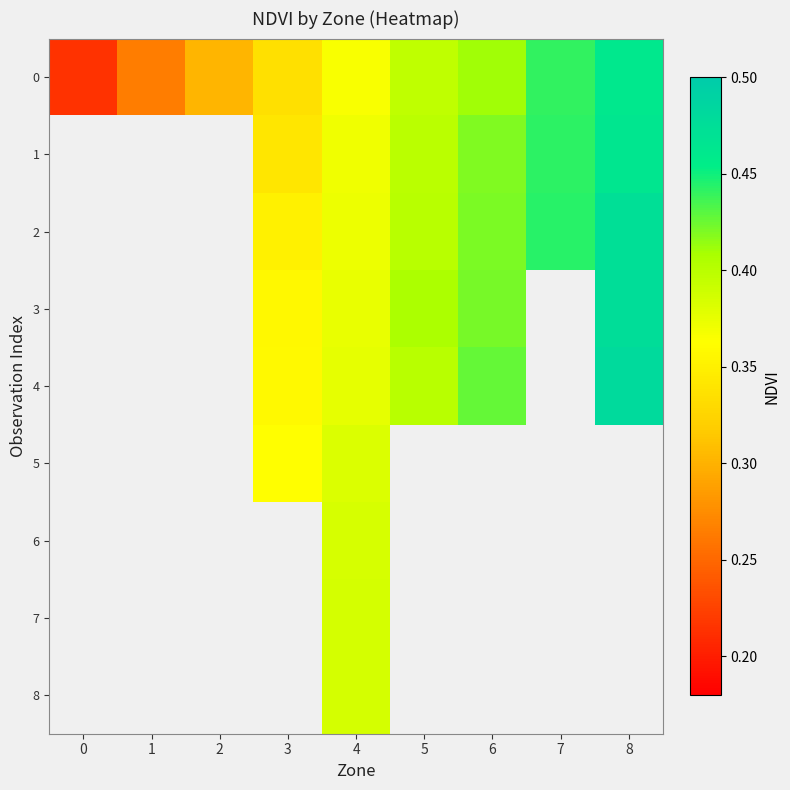

At which category is the sum across all series the highest?

4